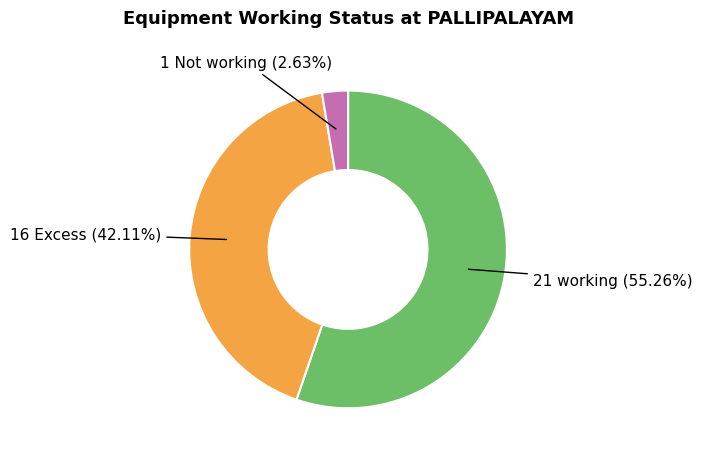

Is there any slice that represents more than half of the pie?

Yes